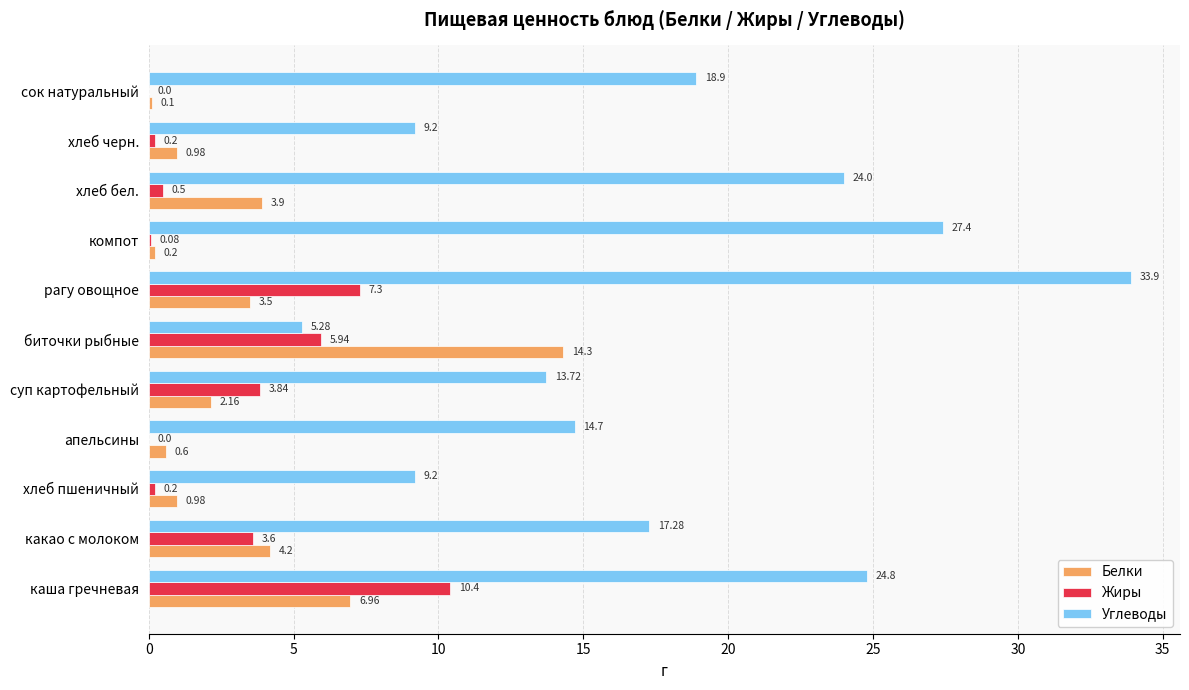

Which series has the largest total across all categories?

Углеводы